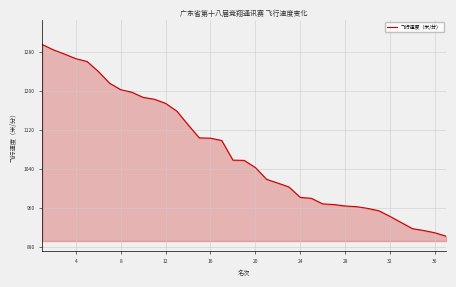

What is the maximum value shown in the chart?

1295.2